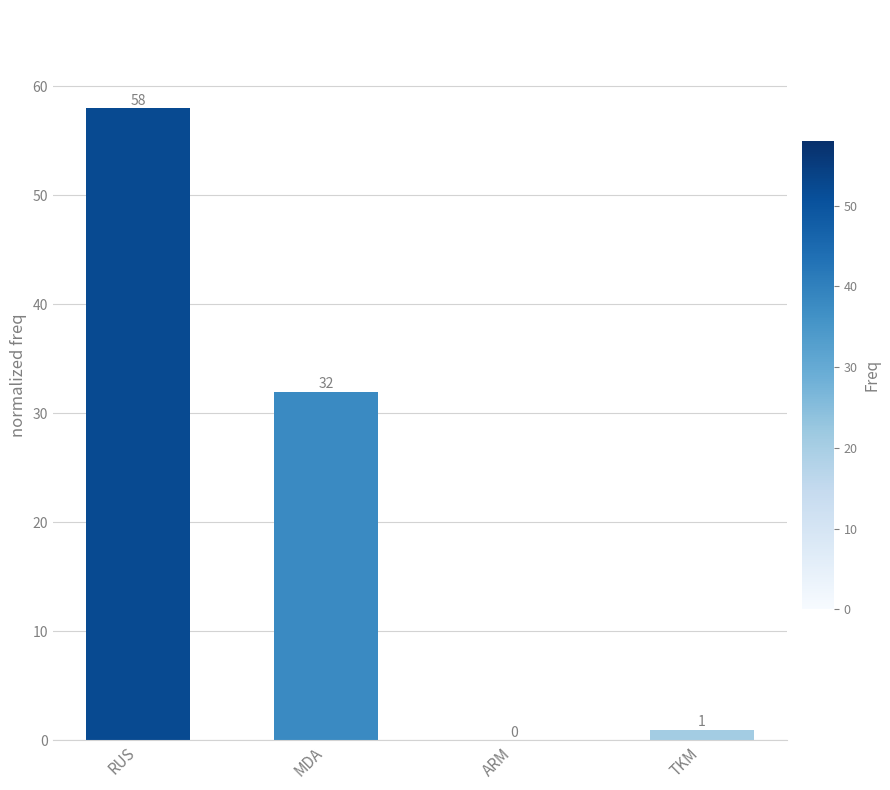

Reading left to right, list all the values displayed in this chart.

RUS=58	MDA=32	ARM=0	TKM=1